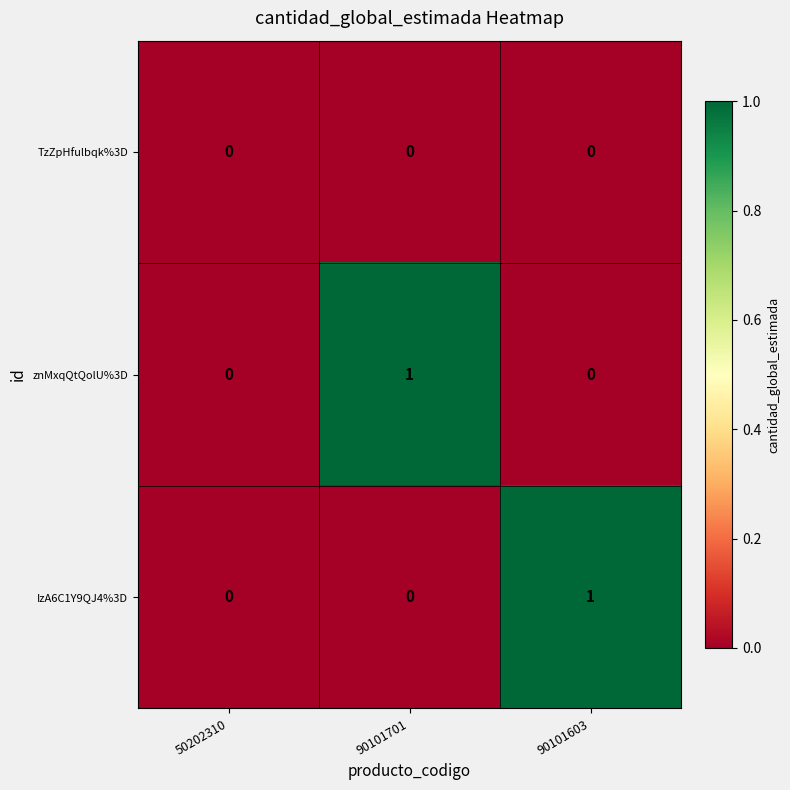

Reading right to left, transcribe all the data shown in this chart.

TzZpHfulbqk%3D: 0	0	0
znMxqQtQolU%3D: 0	1	0
IzA6C1Y9QJ4%3D: 1	0	0